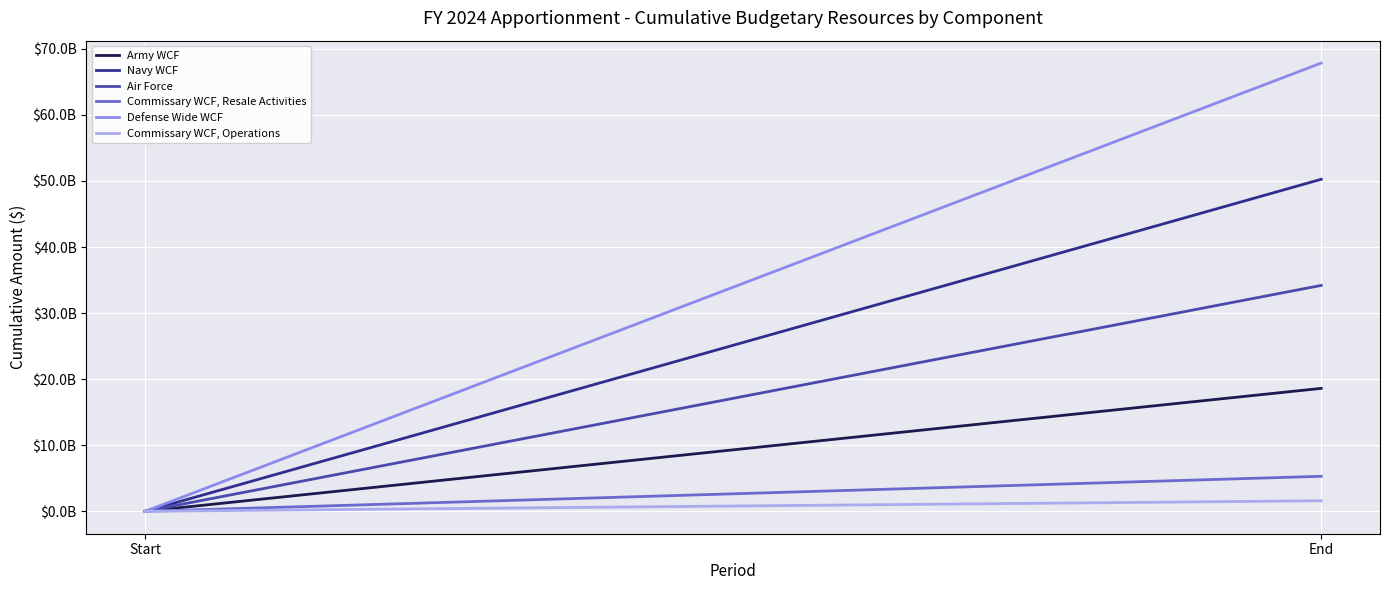

Is it true that Navy WCF equals 50258383605 at End?

True